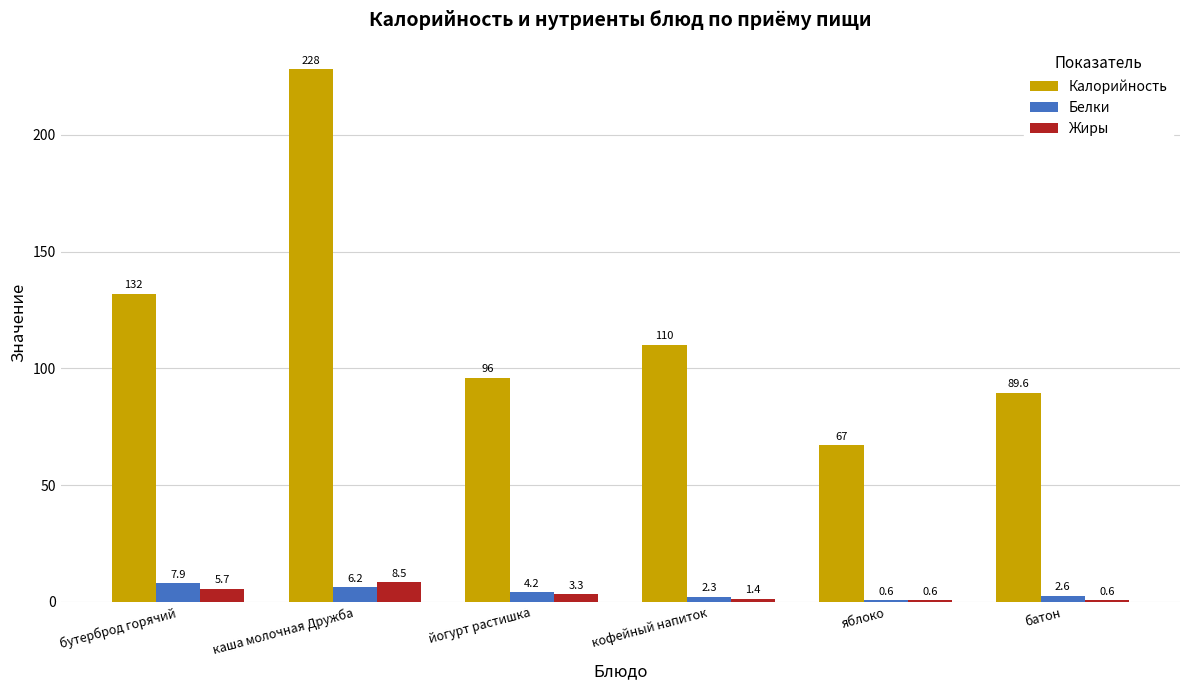

Count the number of data series in this chart.

3